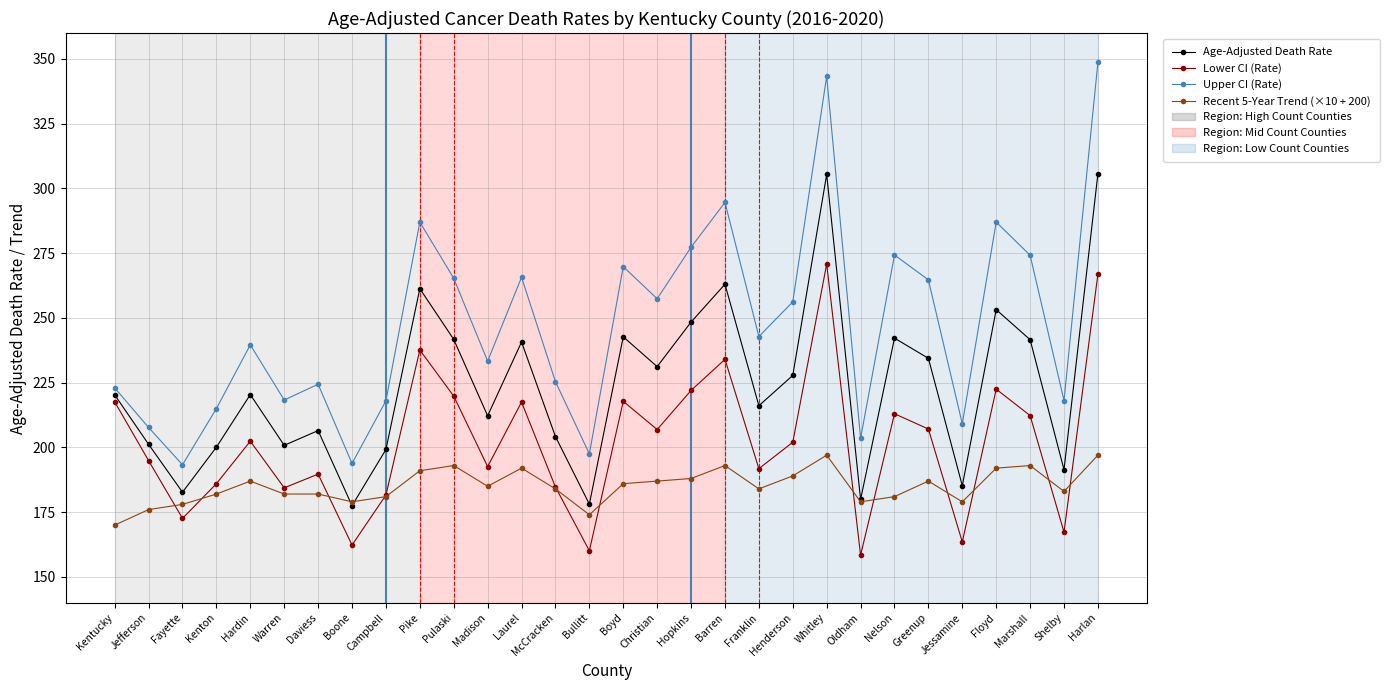

List the series in order of their overall mean, highest first.

Upper CI (Rate), Age-Adjusted Death Rate, Lower CI (Rate), Recent 5-Year Trend (×10 + 200)